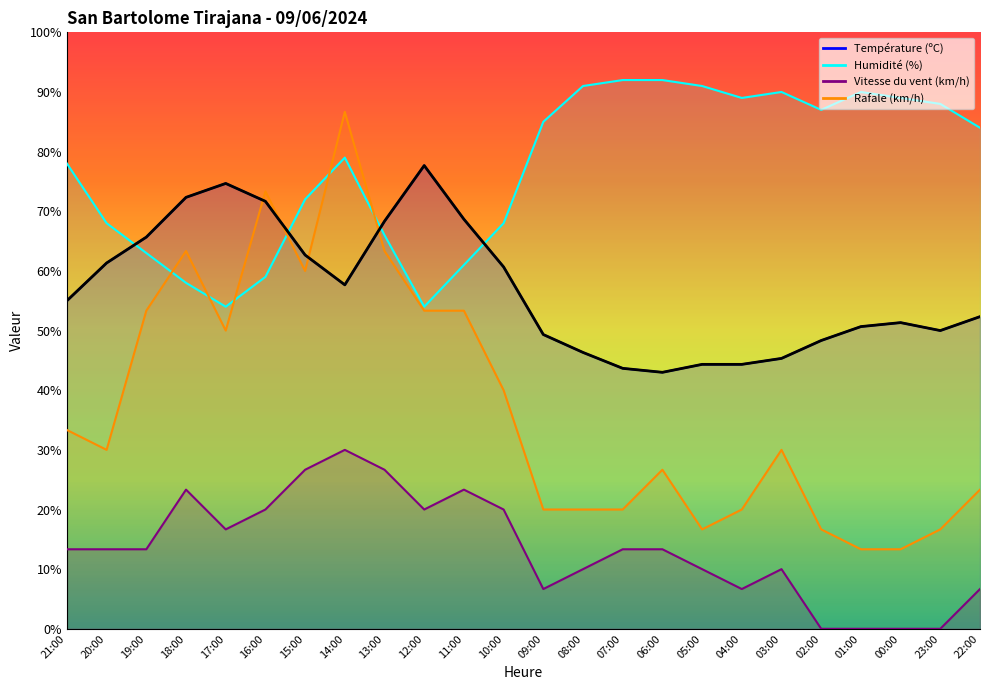

Is it true that Vitesse du vent (km/h) equals 13.3 at 20:00?

True